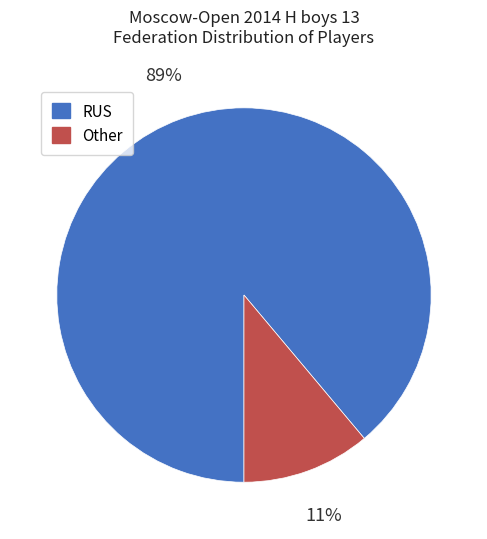

How many segments does this pie chart have?

2